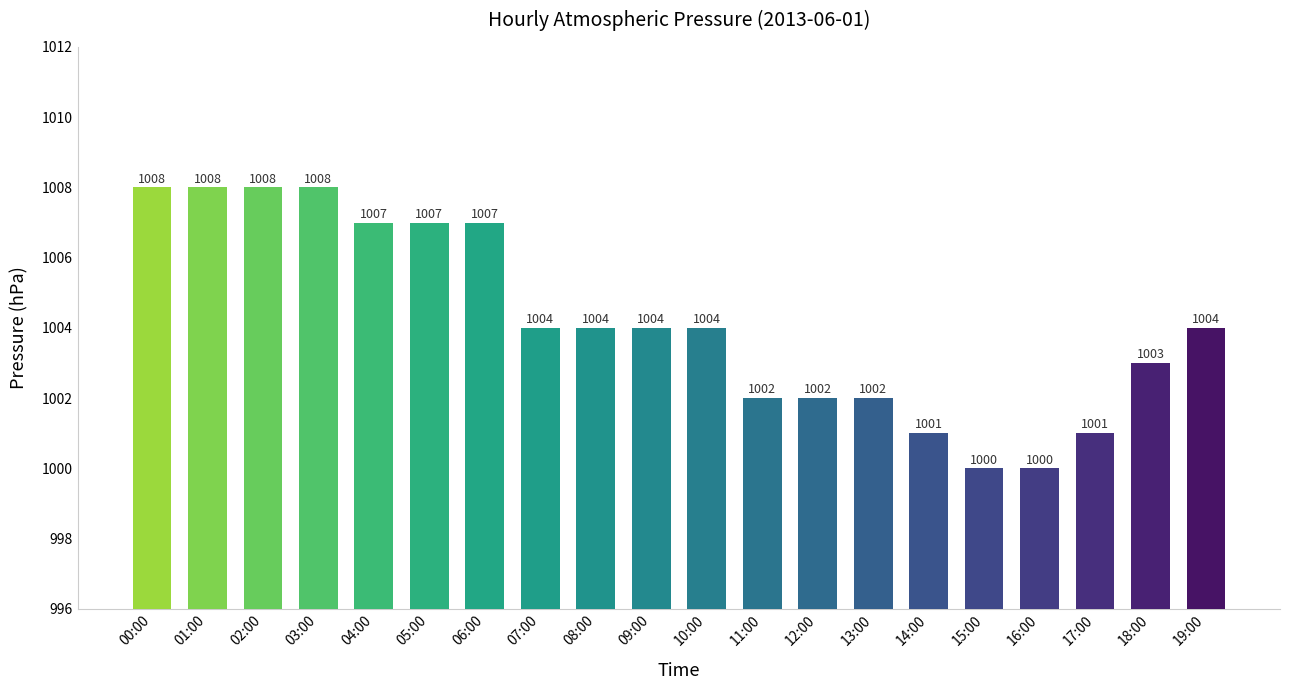

What is the difference between the maximum and minimum values?

8